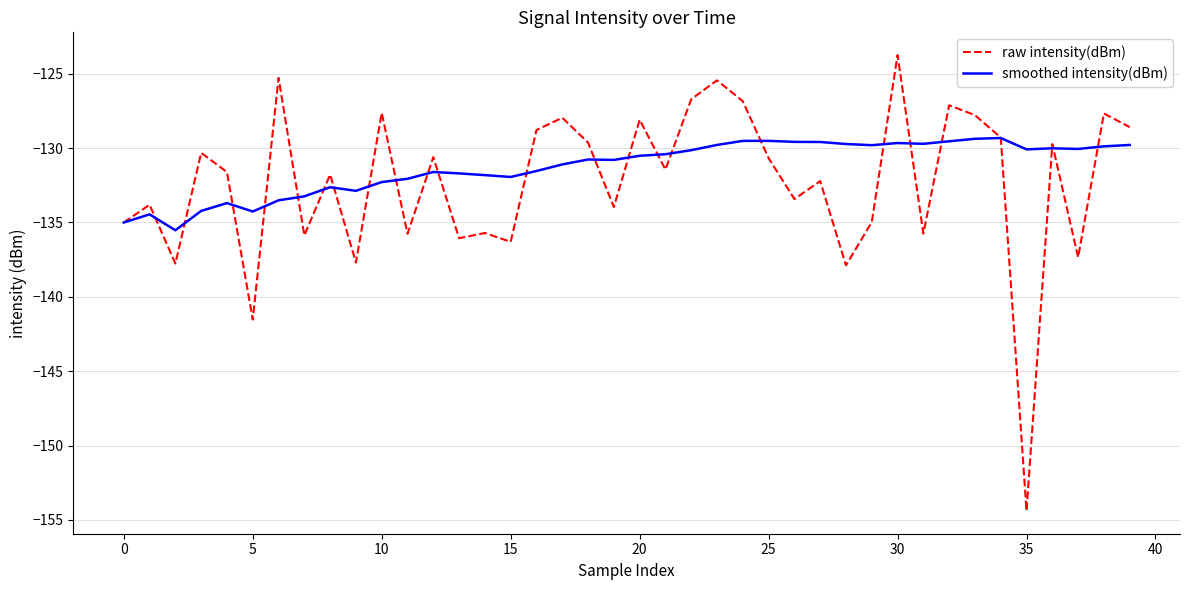

Rank the series by their average value, from highest to lowest.

smoothed intensity(dBm), raw intensity(dBm)